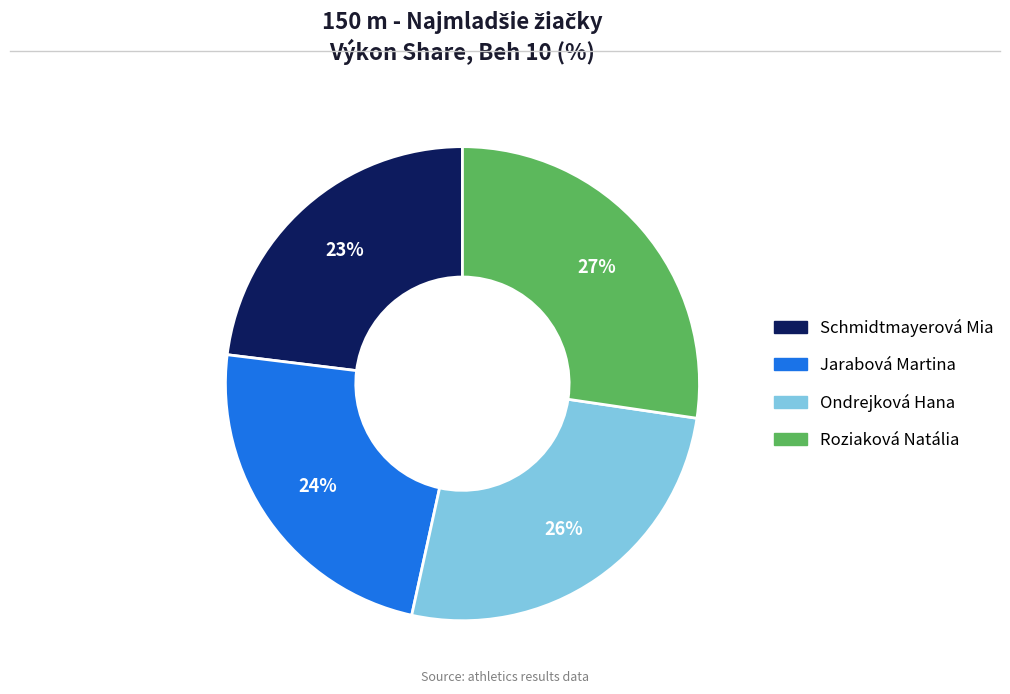

What percentage is the Jarabová Martina slice, to the nearest percent?

24%